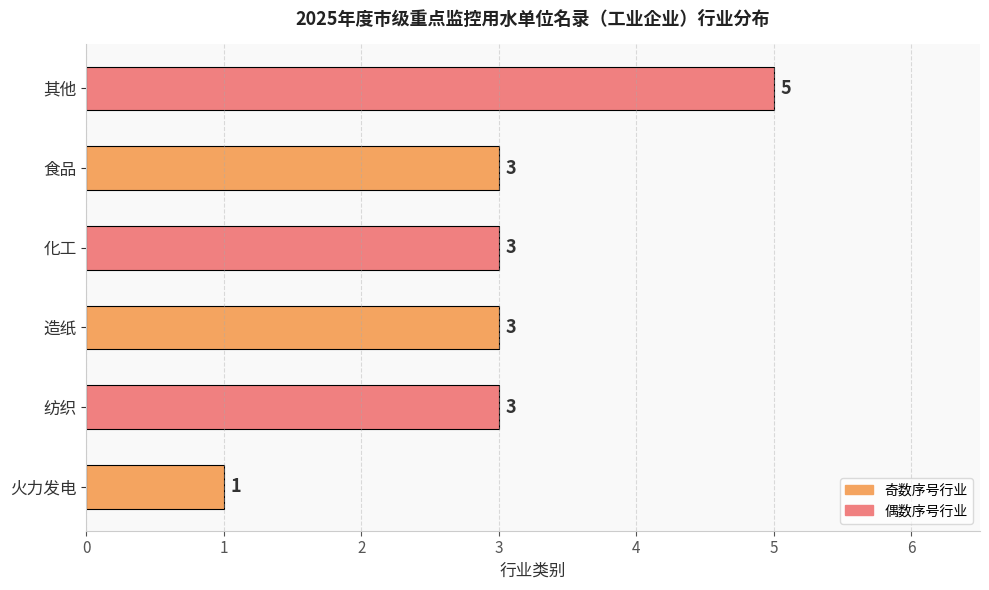

Count the values in the range 3 to 4.

4